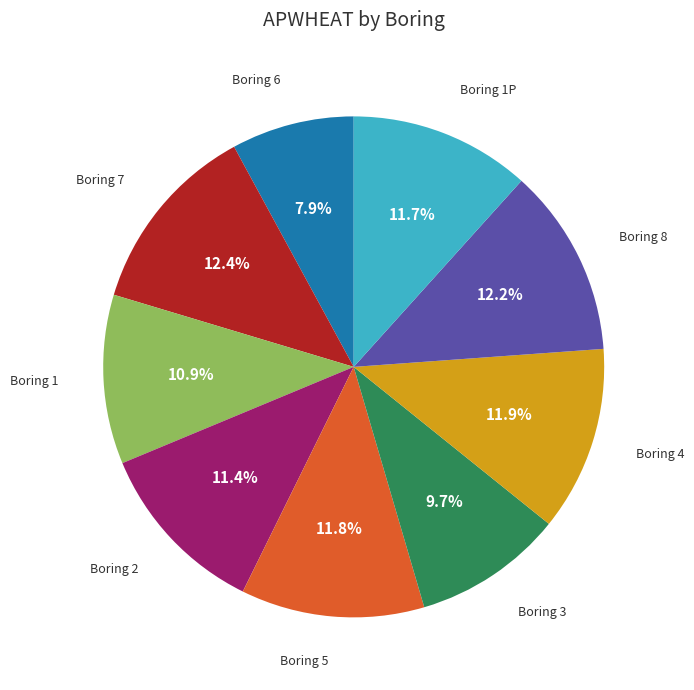

Is there a majority slice in this chart?

No